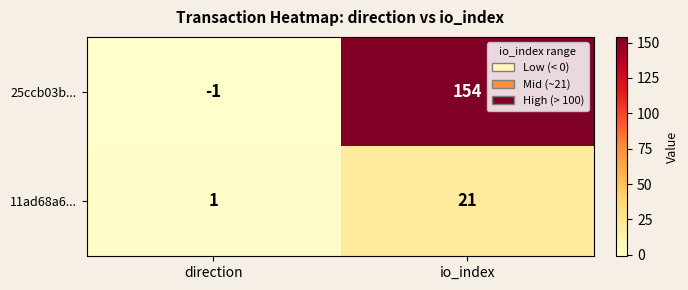

What is the difference between the maximum and minimum values in the 11ad68a6... series?

20